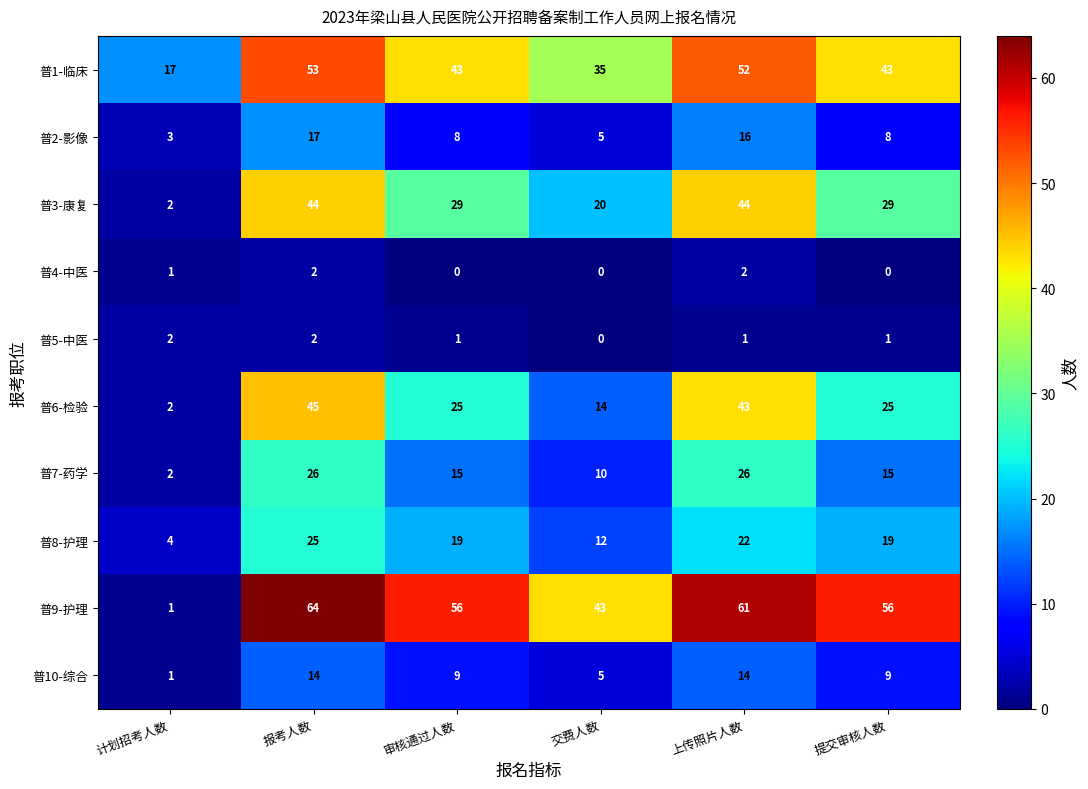

At which category does the chart reach its peak across all series?

报考人数